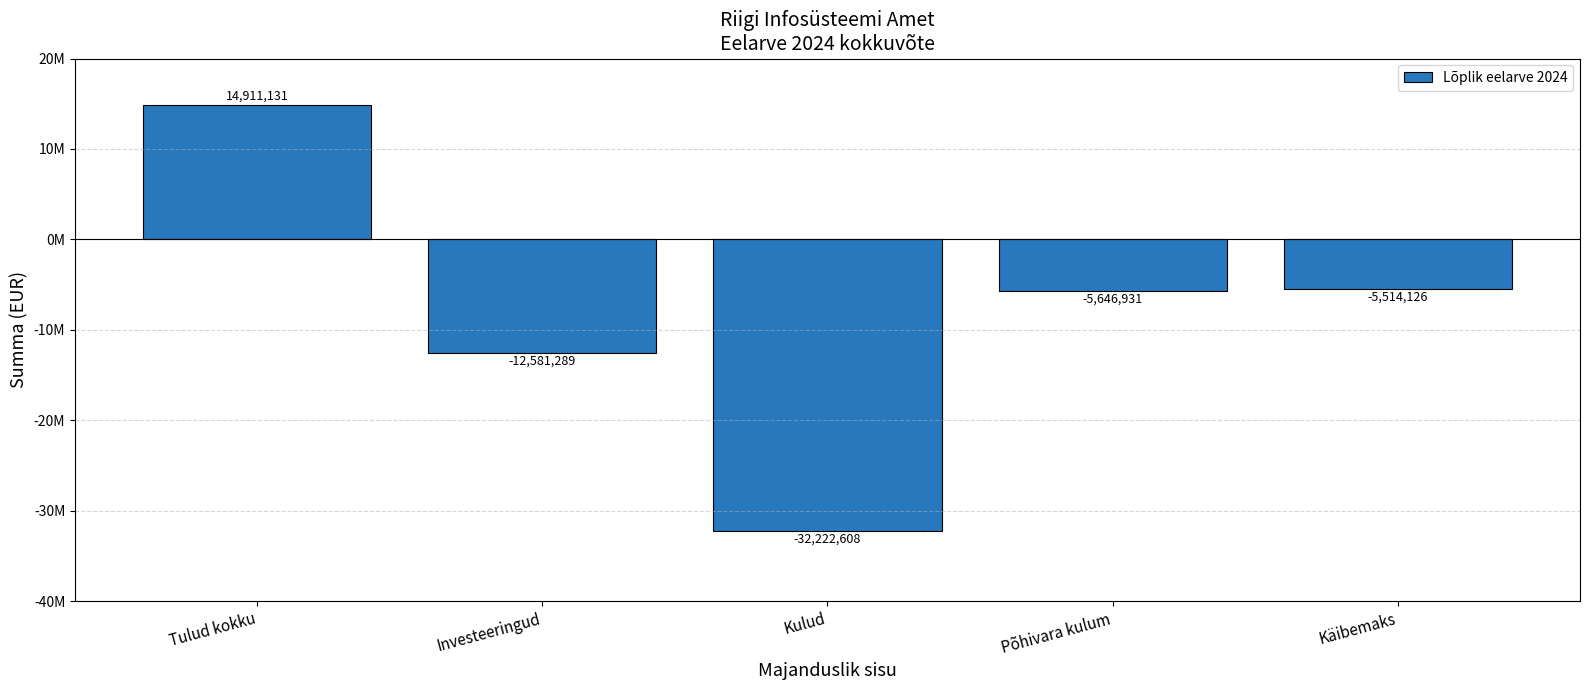

What is the difference between the values at Põhivara kulum and Käibemaks?

132804.4